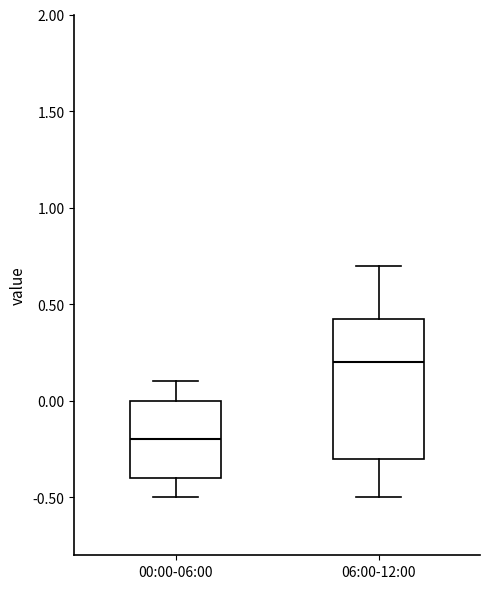

Which box is the tallest, from its lower edge to its upper edge?

06:00-12:00